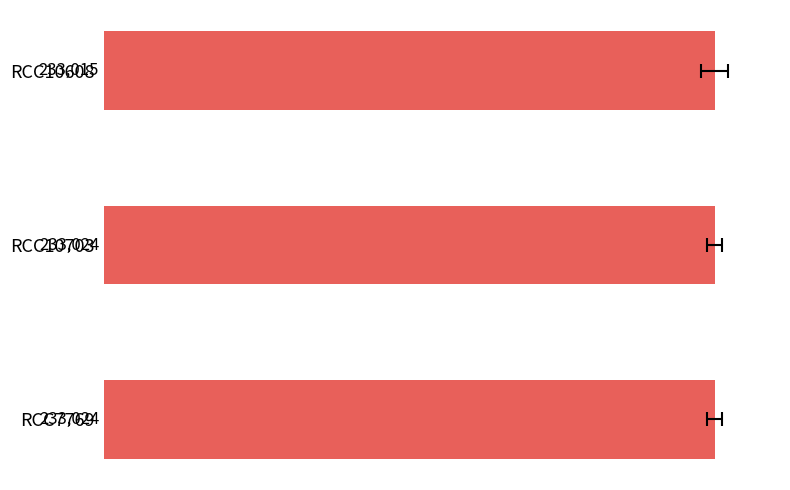

Count the values in the range 233015 to 233024.

3